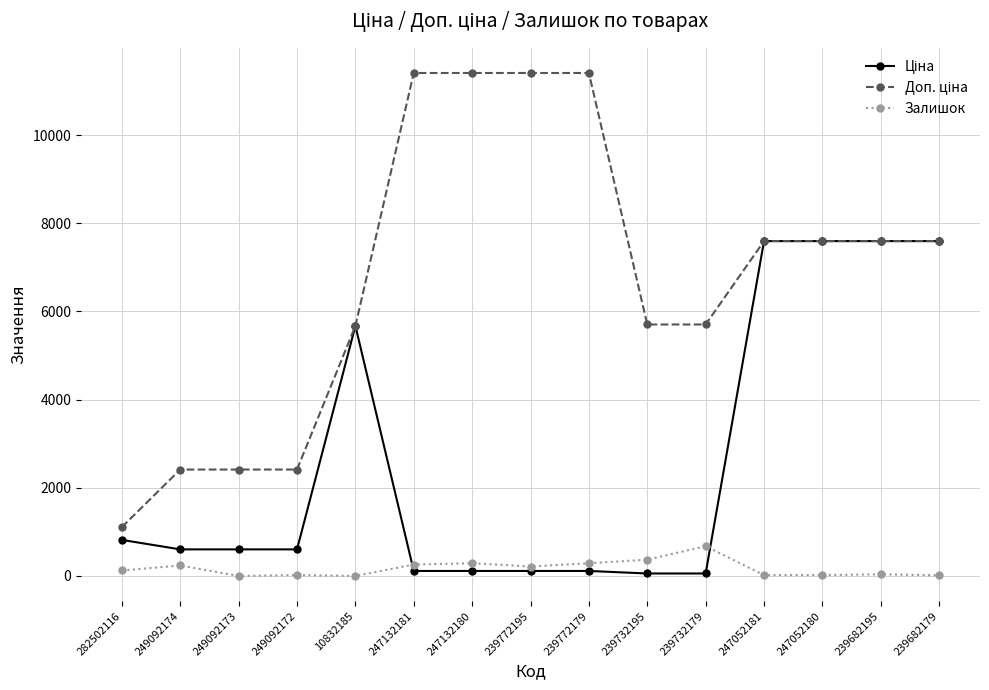

What is the greatest value displayed?

11410.0